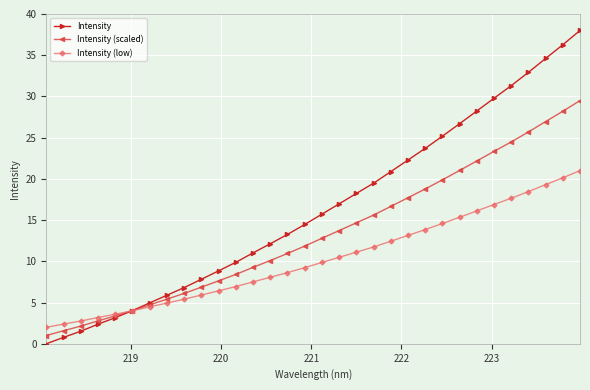

How many lines are shown in the chart?

3